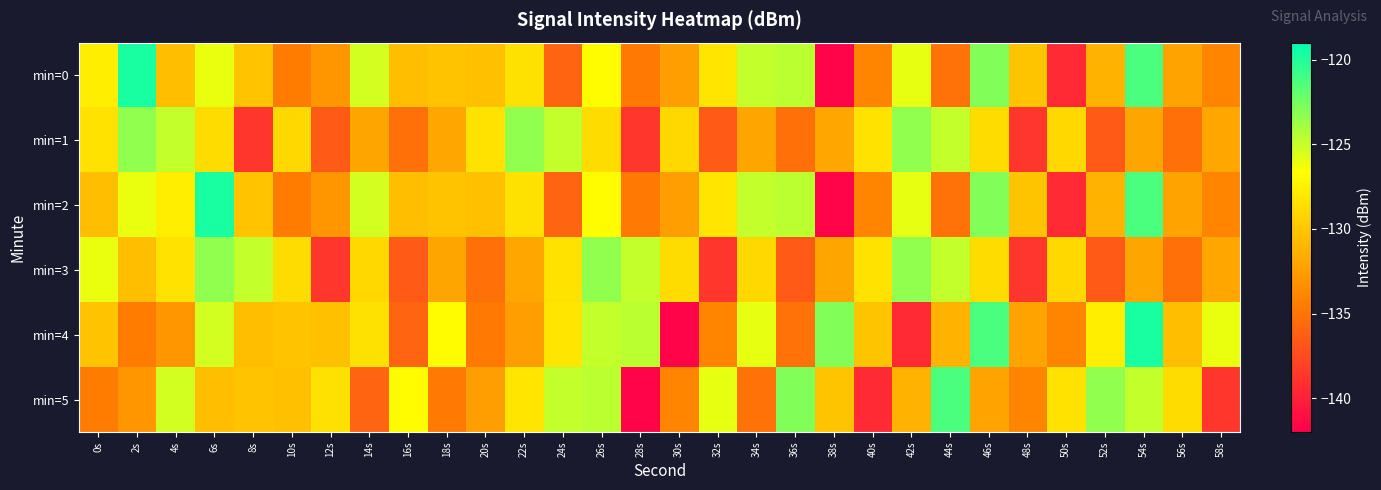

Which label corresponds to the smallest value in the chart?

38s